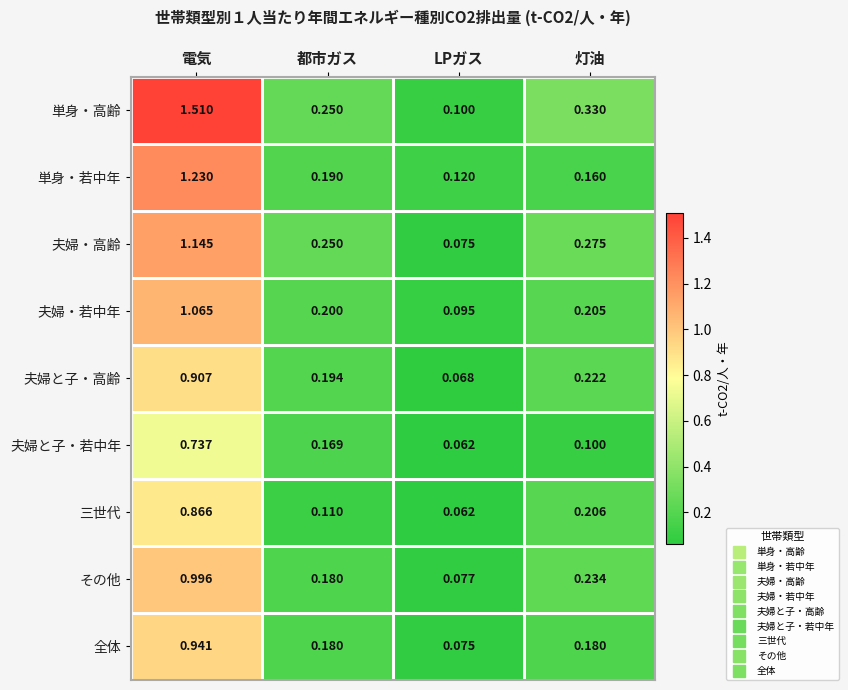

At which category is the sum across all series the highest?

電気